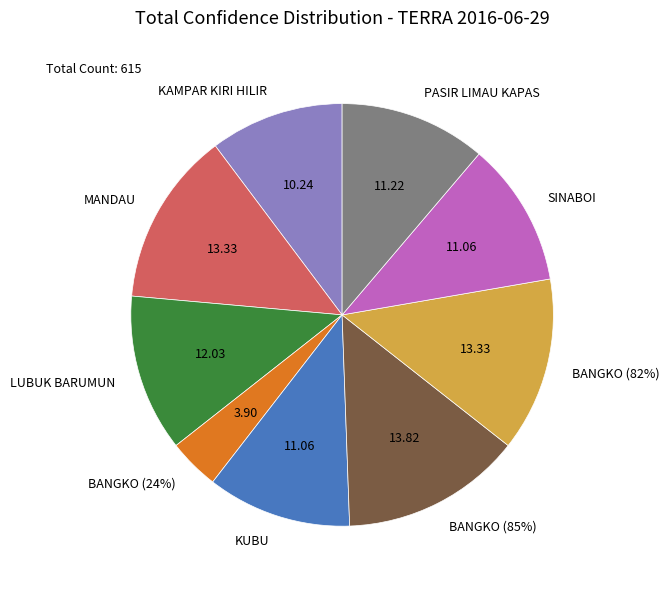

Count the number of slices in the pie.

9